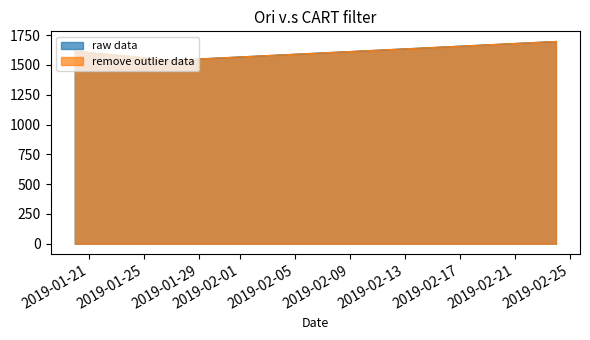

The value of remove outlier data at 2019-02-24 is 1697. True or false?

True